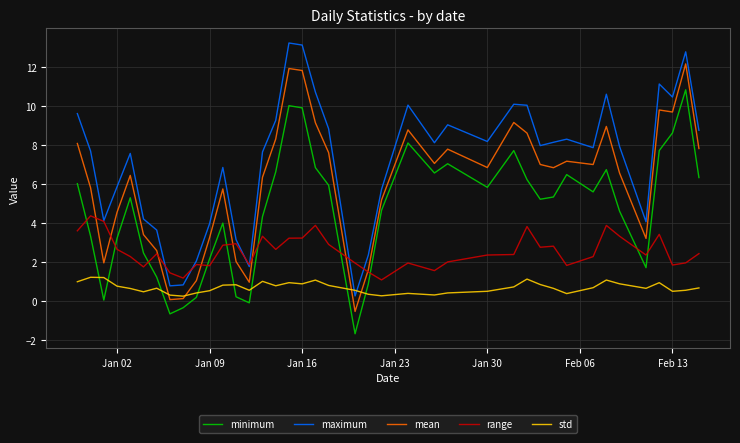

What is the difference between the second highest and minimum values in the std series?

1.0